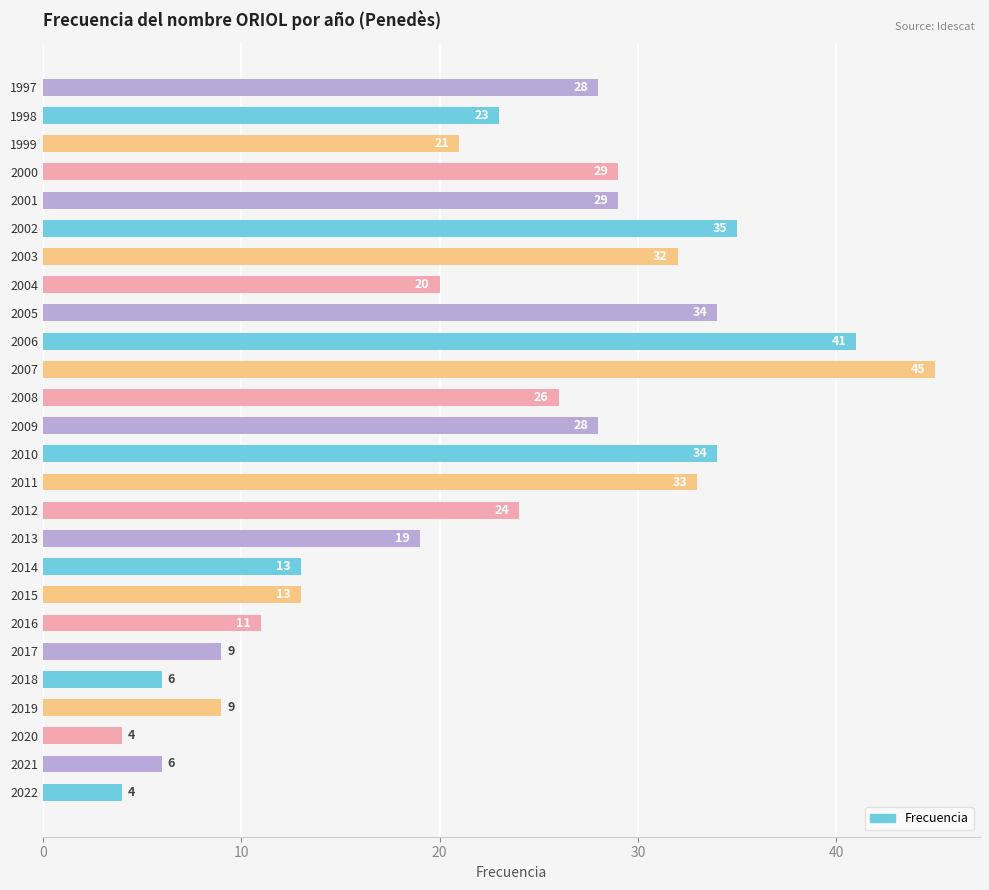

What is the average value?

22